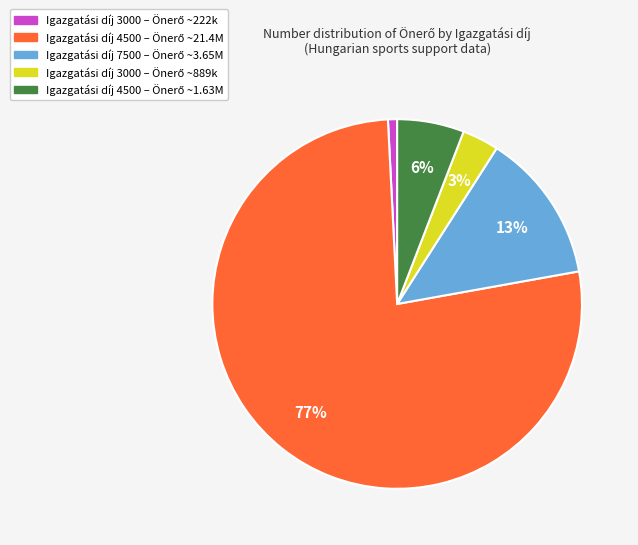

How many segments does this pie chart have?

5